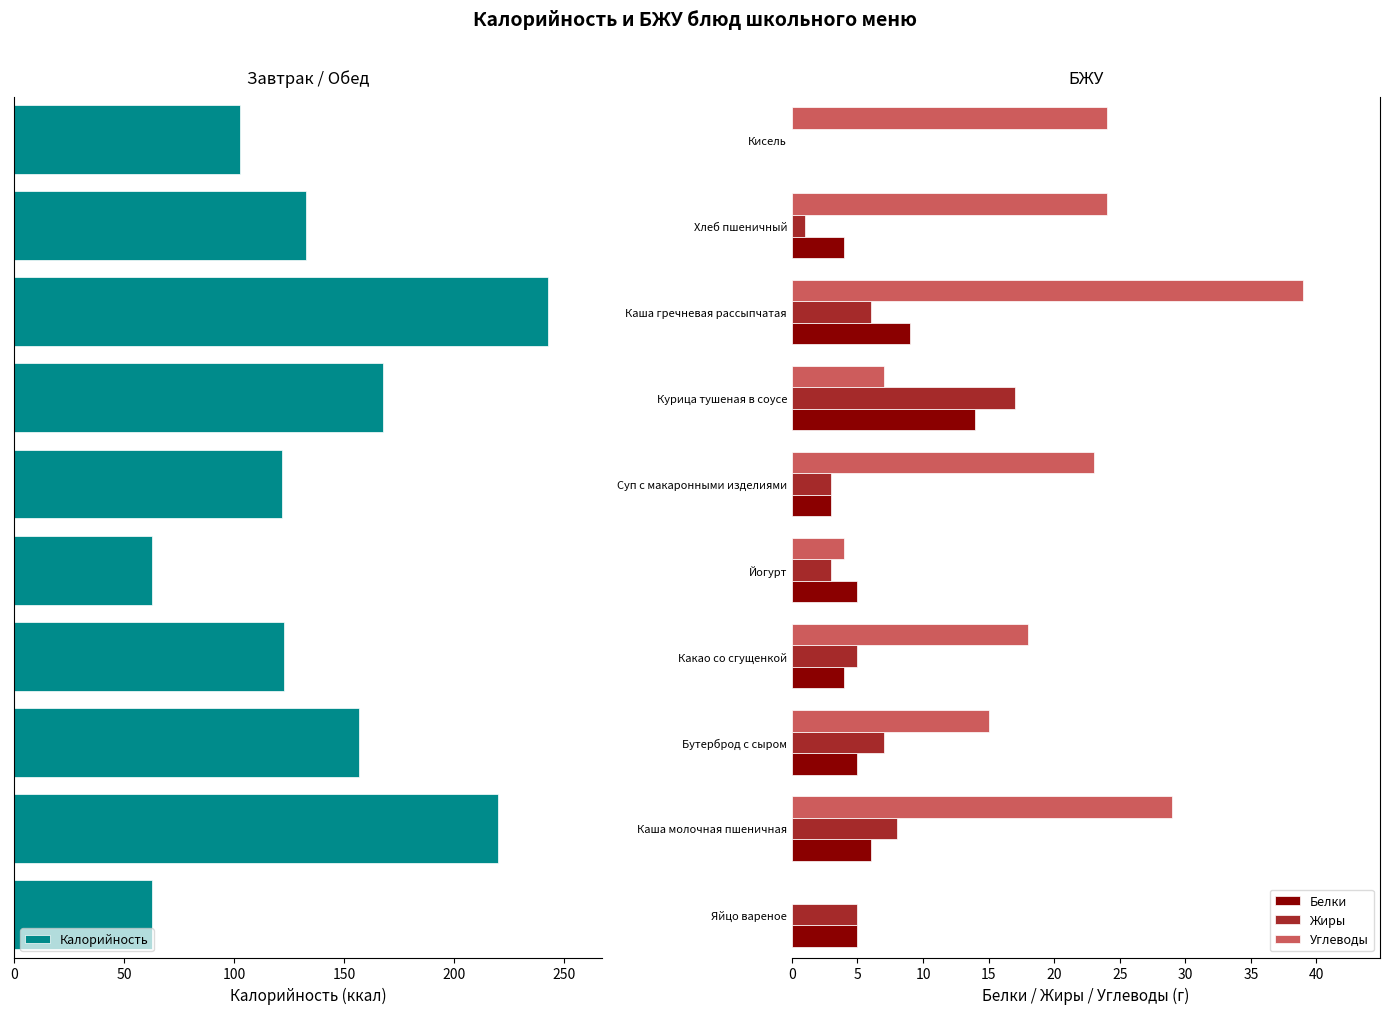

Which series has the widest spread of values?

Калорийность